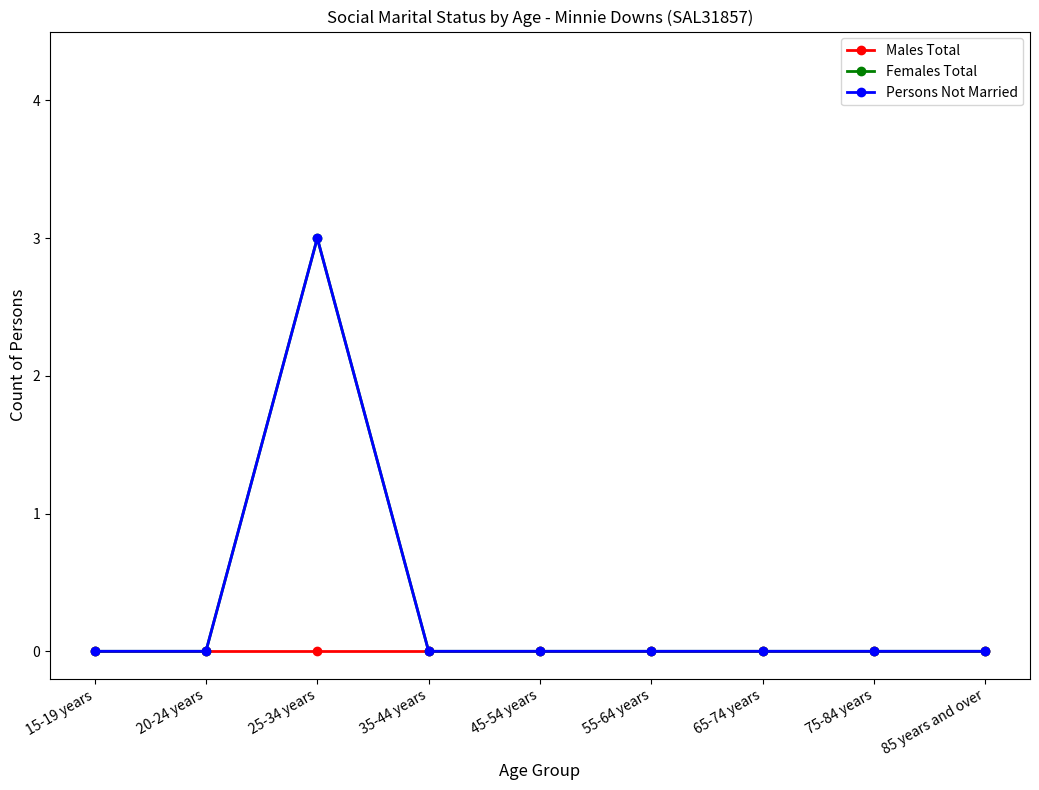

At which label is Males Total closest to 0?

15-19 years